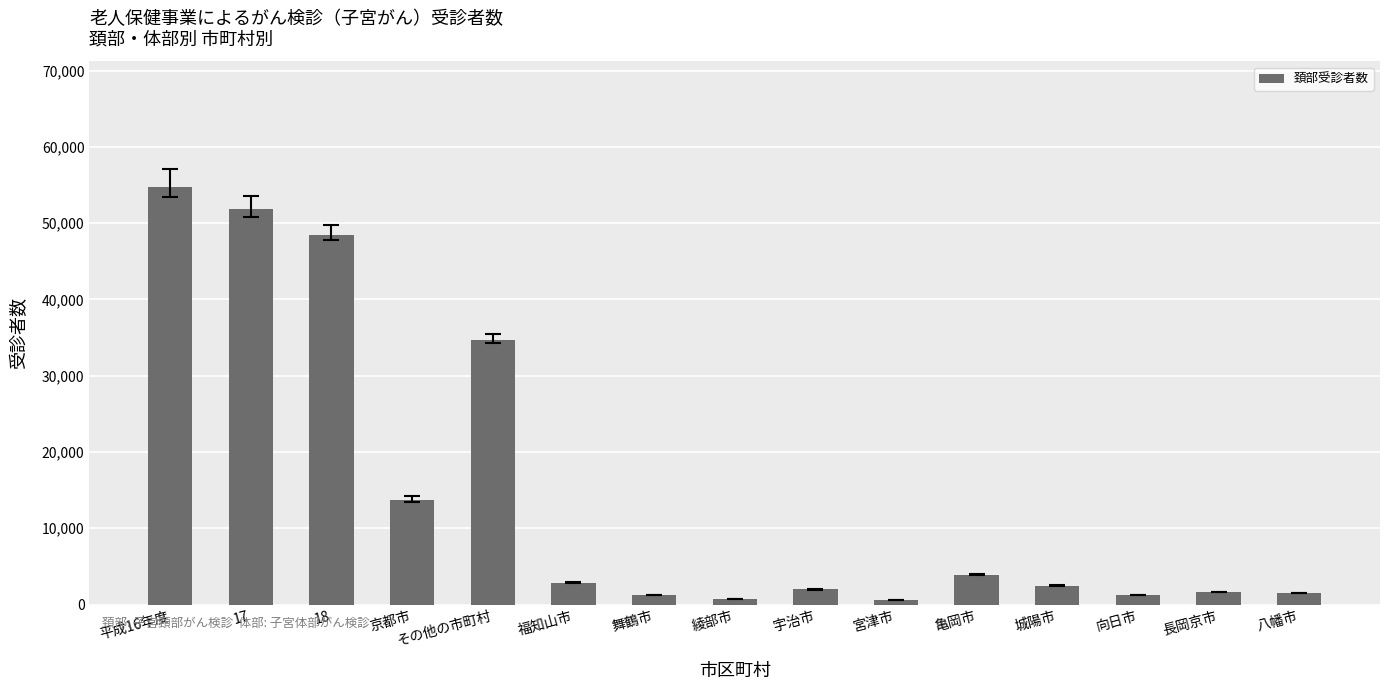

Approximately how many times larger is the value at 向日市 compared to 亀岡市?

0.3